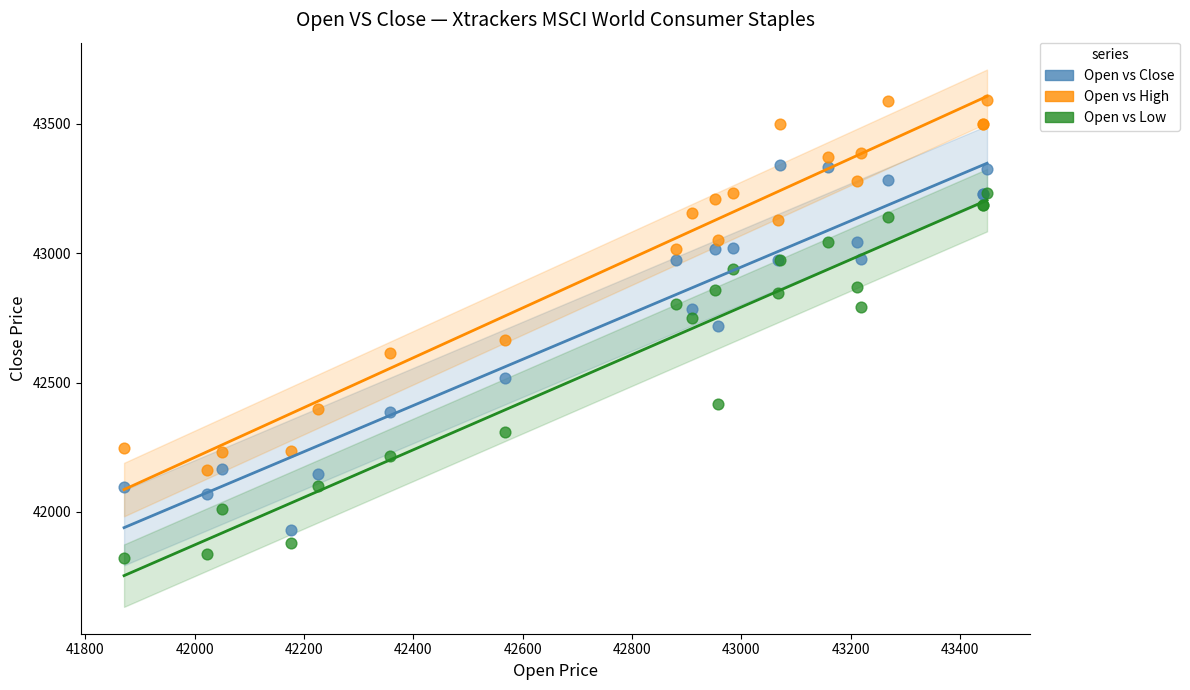

Which series has the widest spread of Y values?

Open vs High